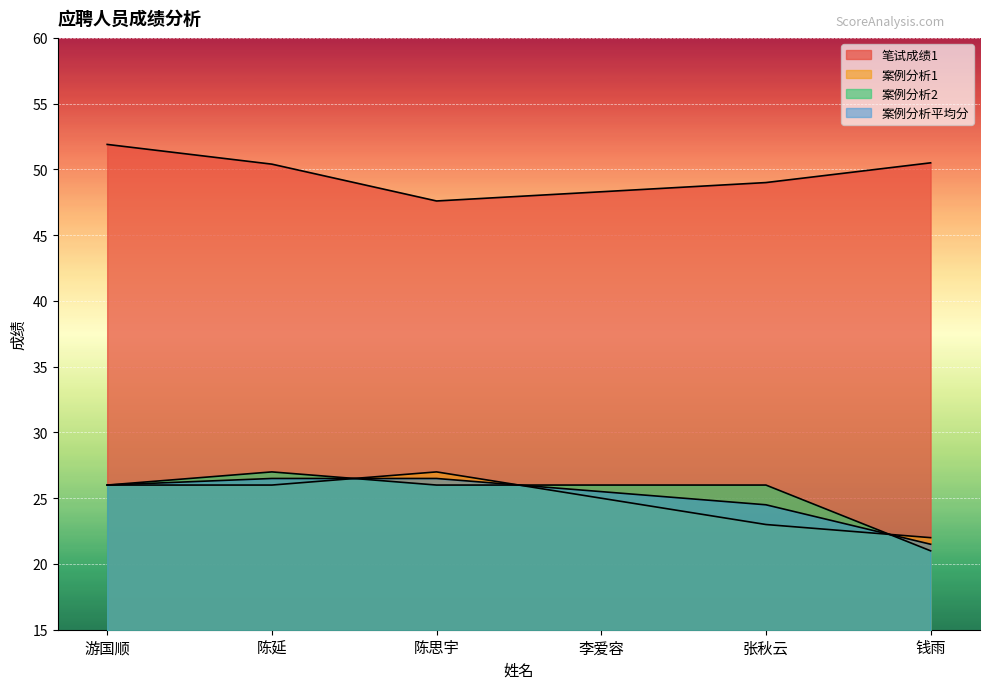

What is the minimum value shown in the chart?

21.0